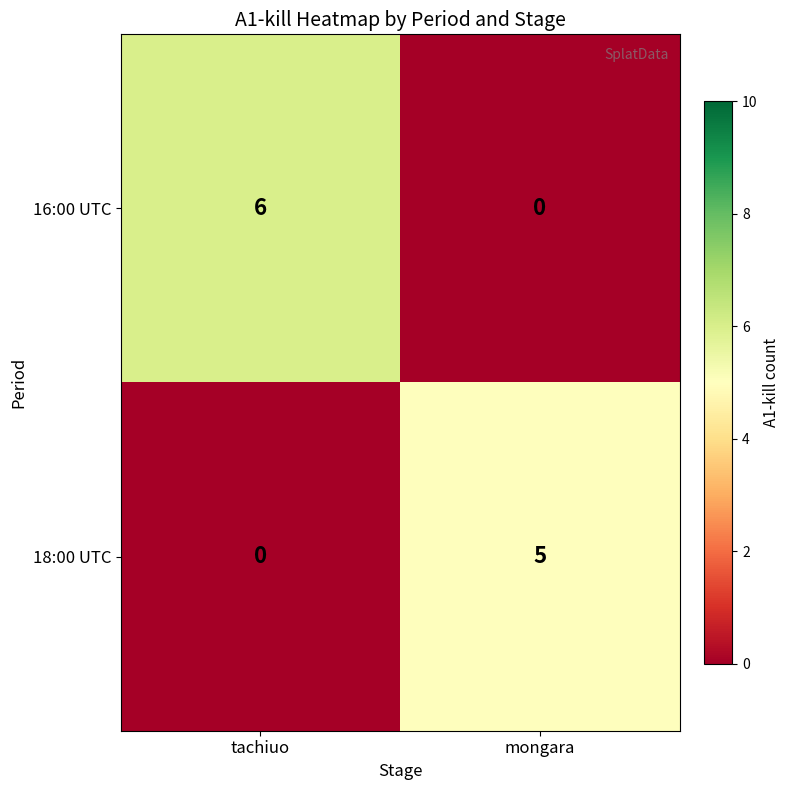

The value of 18:00 UTC at mongara is 5. True or false?

True